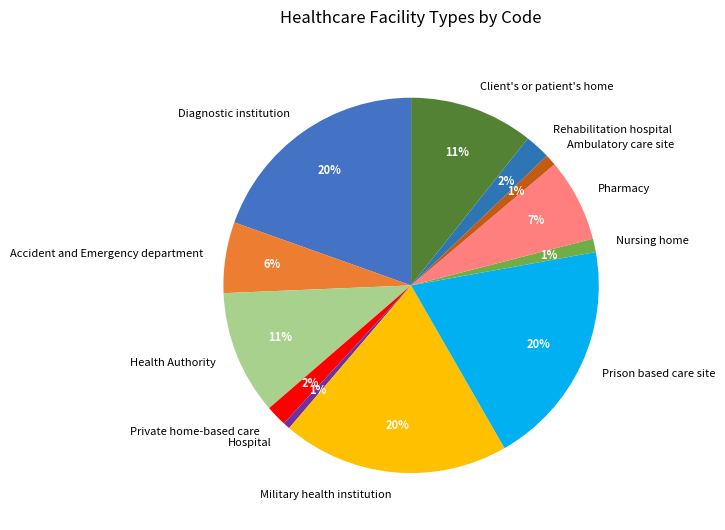

To the nearest percent, what is the average slice percentage?

8%